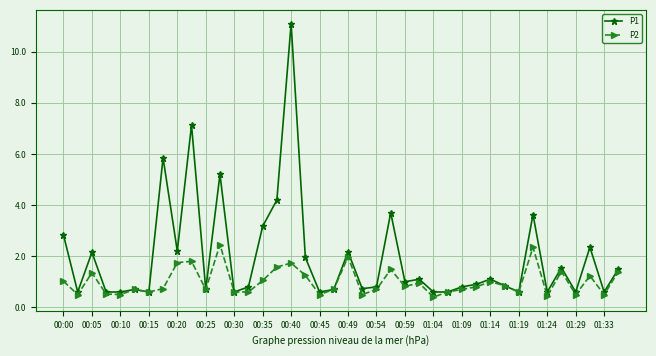

What is the highest value of the P2 series?

2.5